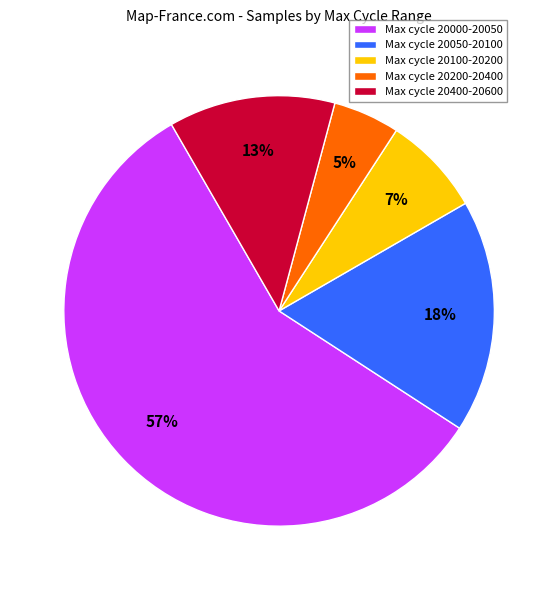

Which slice is the largest?

Max cycle 20000-20050